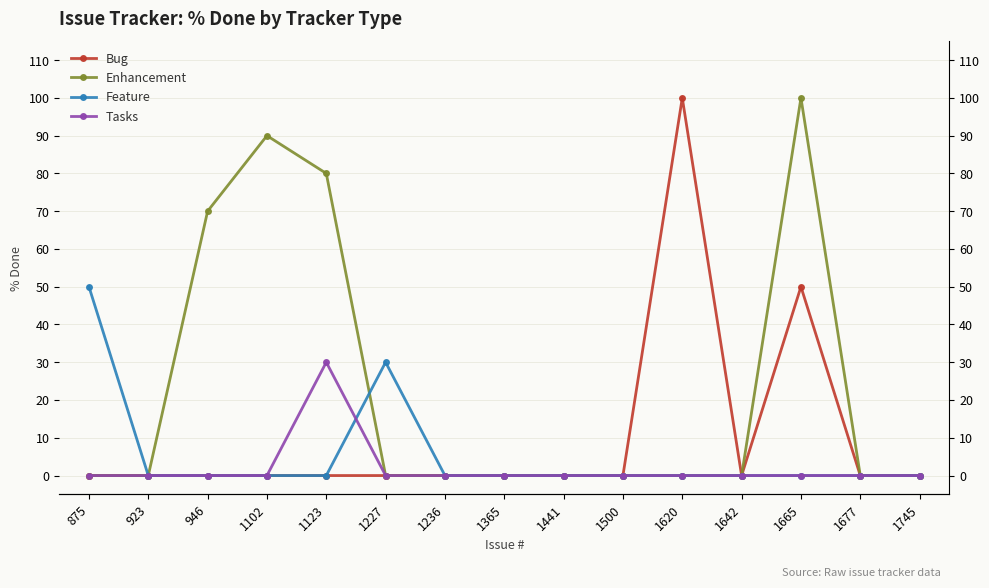

True or false: Bug and Feature intersect in this chart.

False